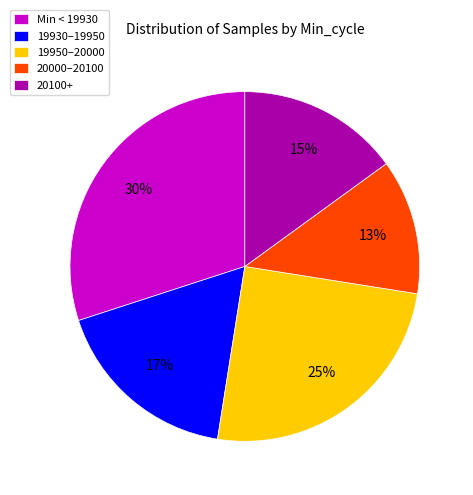

Approximately how many times larger is the value at 20100+ compared to 19930–19950?

0.9